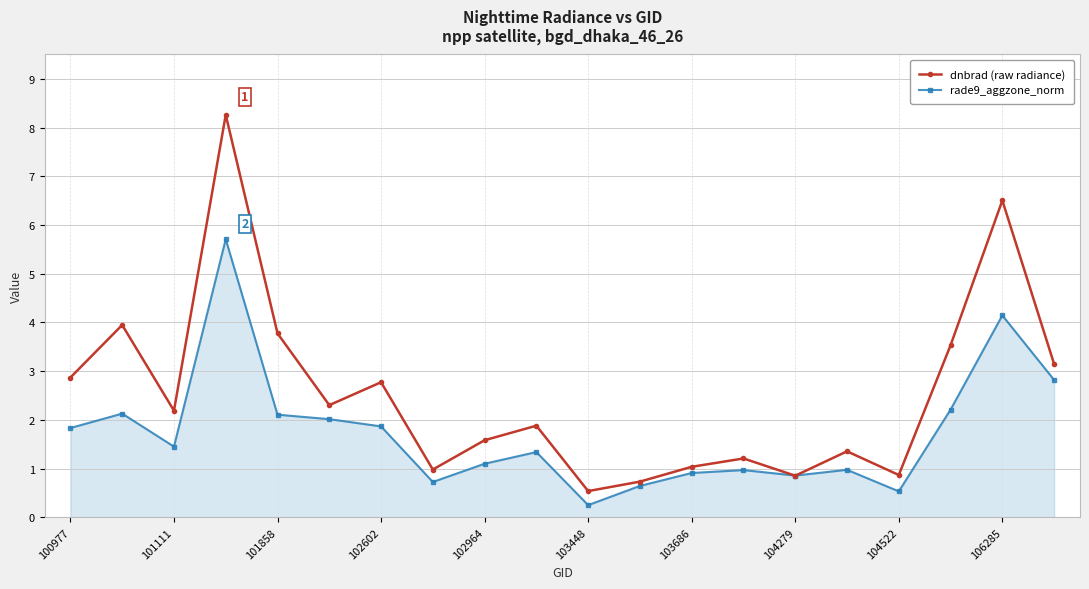

What is the average value of the dnbrad (raw radiance) series?

2.5